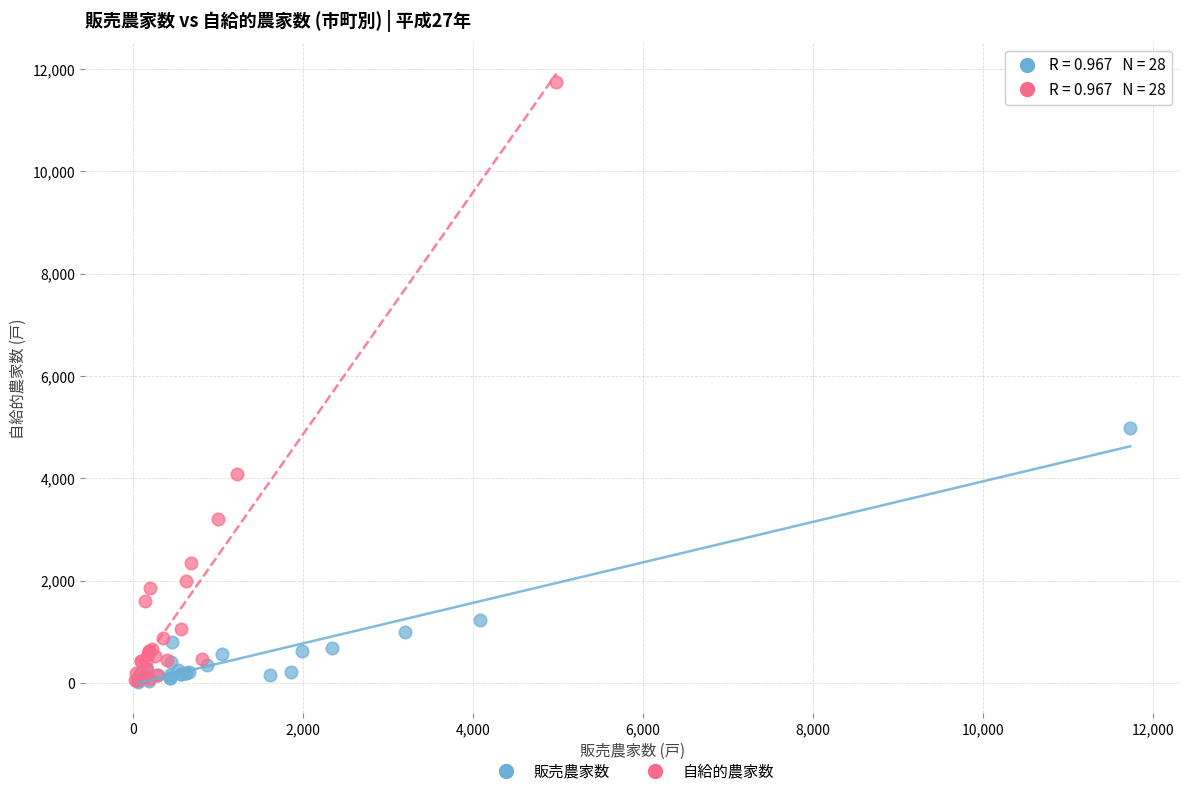

Which series has the widest spread of Y values?

自給的農家数